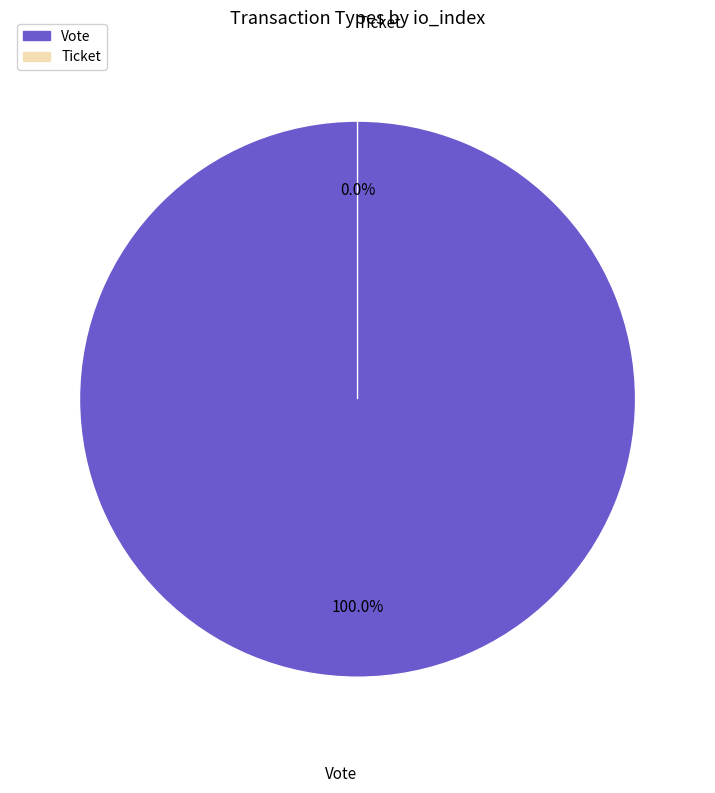

To the nearest percent, what percentage of the pie is Vote?

100%